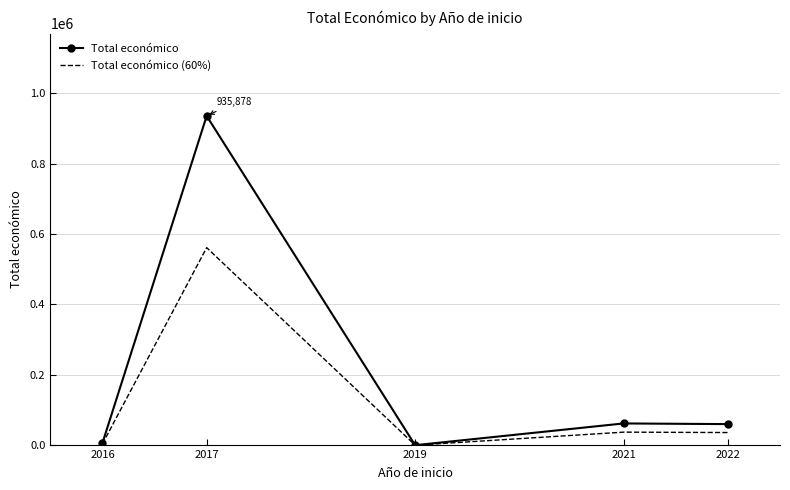

The value of Total económico (60%) at 2016 is 3600.0. True or false?

True